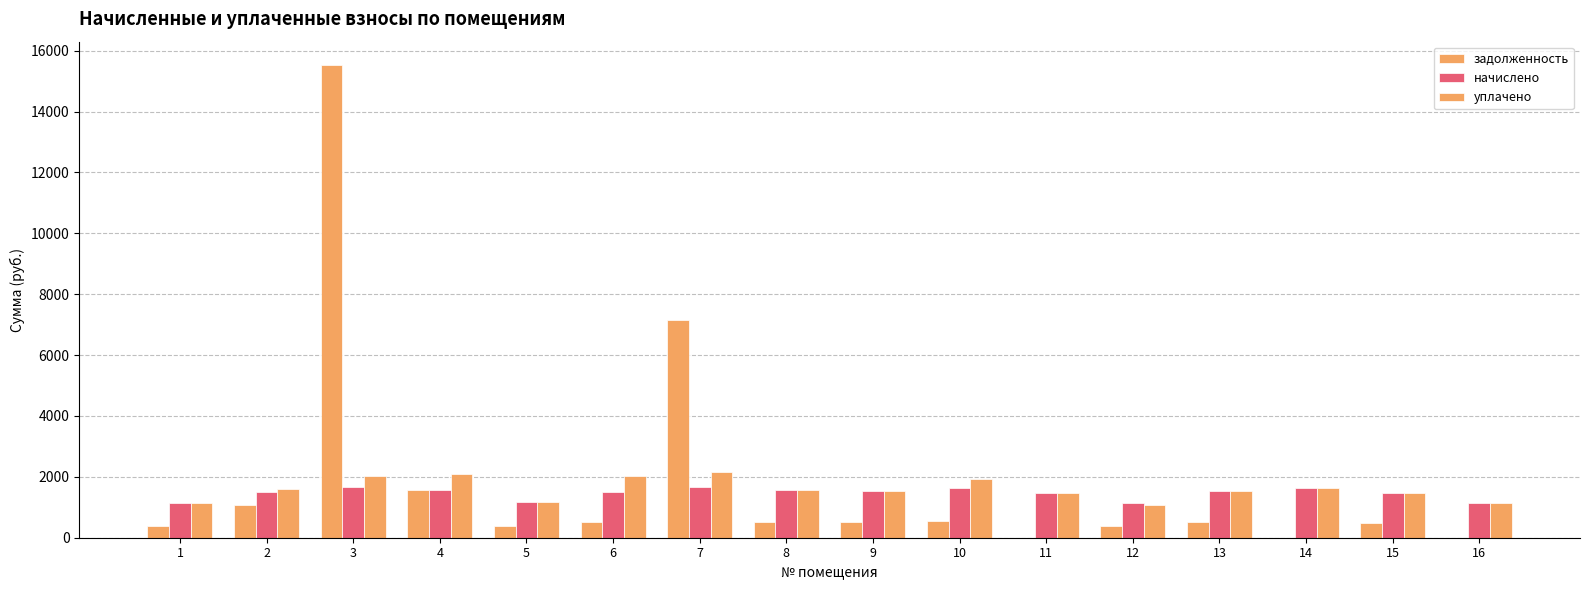

How many data points does each series have?

16